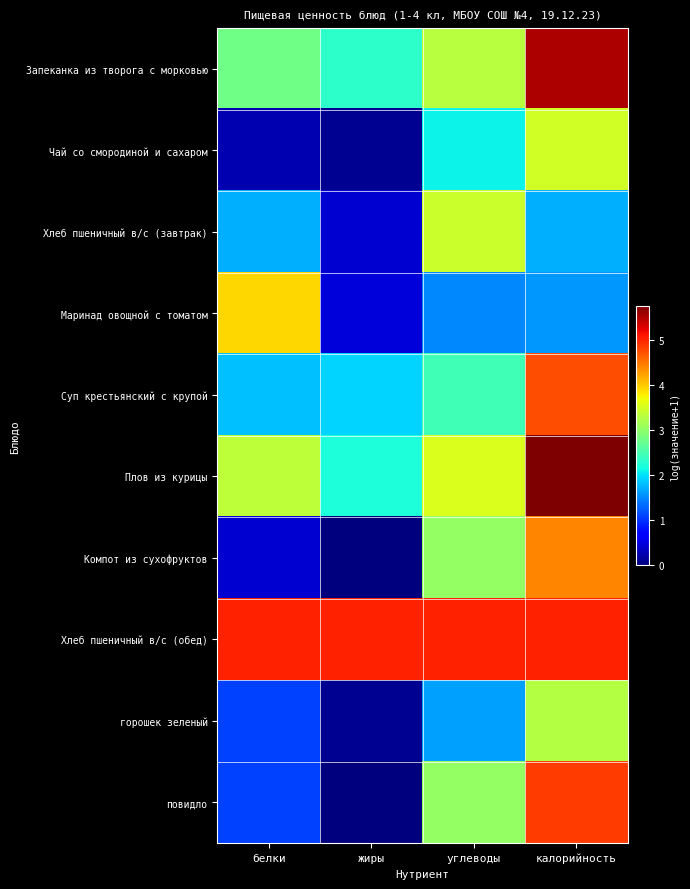

Which has a higher value, белки or жиры?

белки